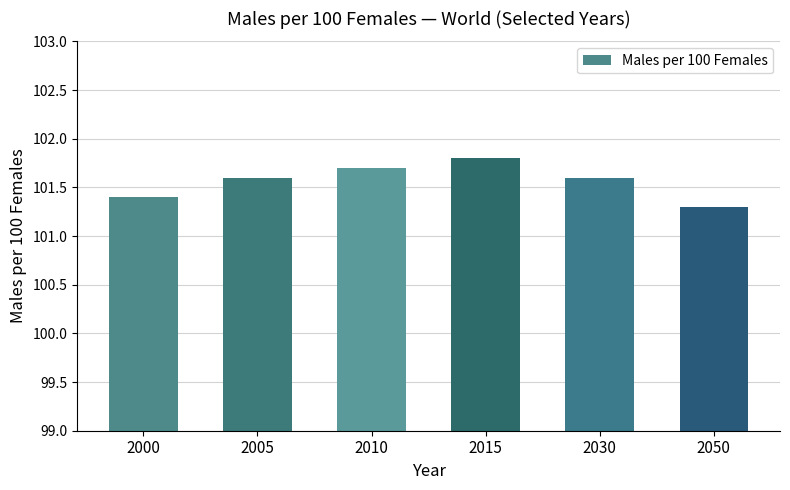

Which category has the lowest value across all series?

2050